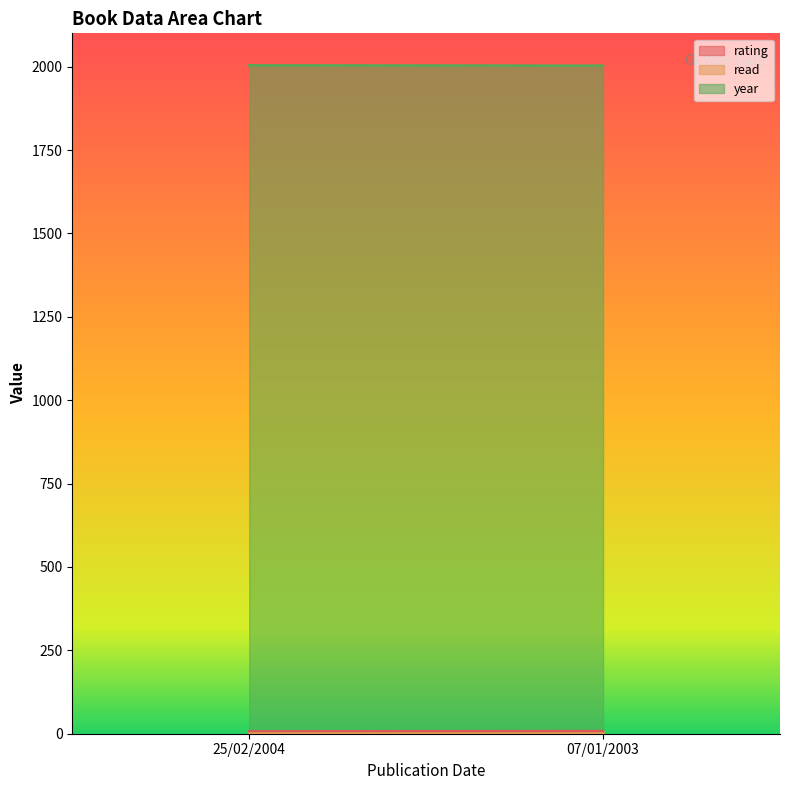

What is the sum of all read values?

2